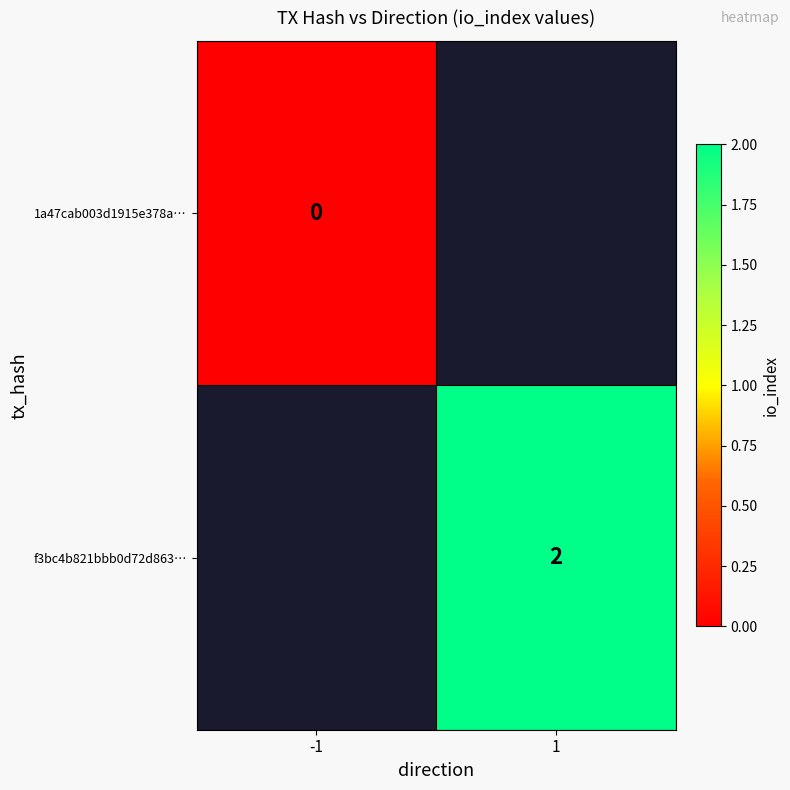

Is it true that f3bc4b821bbb0d72d863… equals 2 at 1?

True